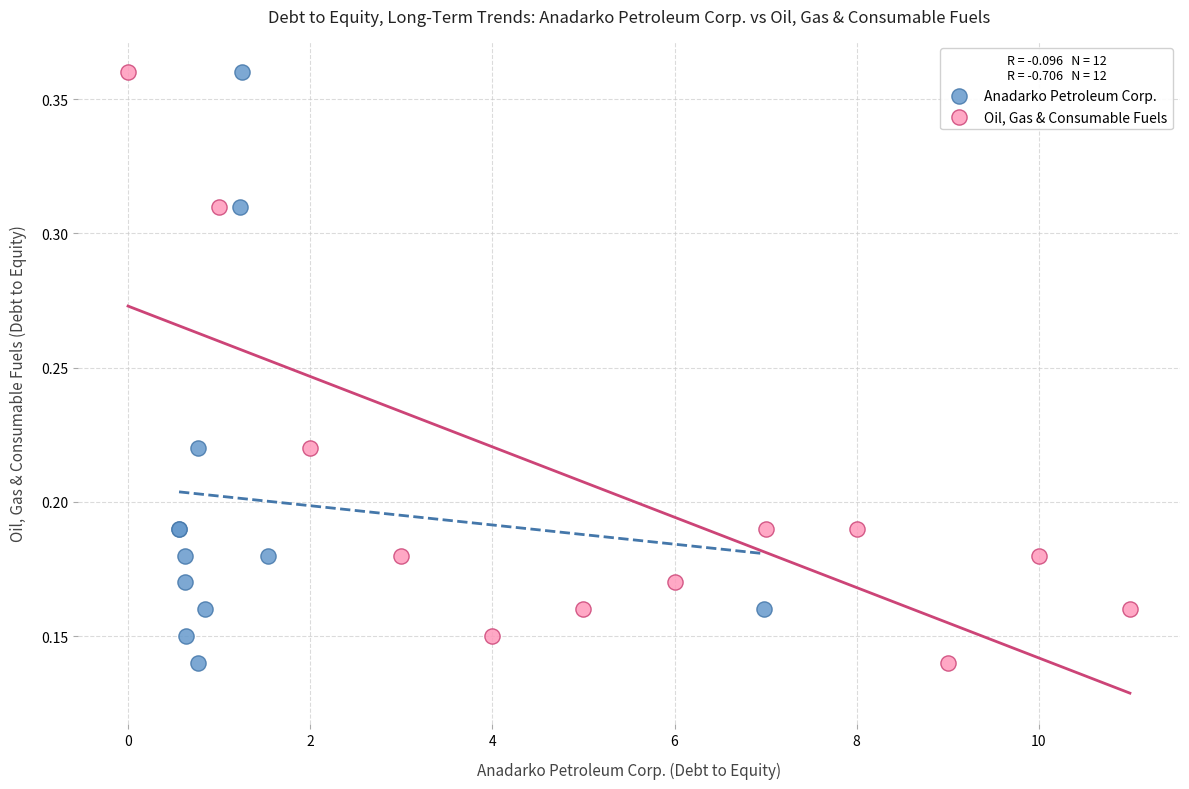

What are all the series names shown in the legend?

Anadarko Petroleum Corp., Oil, Gas & Consumable Fuels